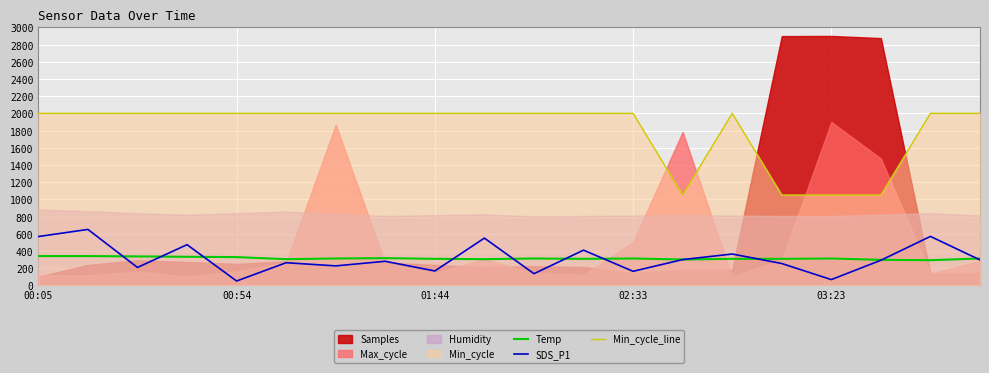

True or false: Temp and SDS_P1 intersect in this chart.

True